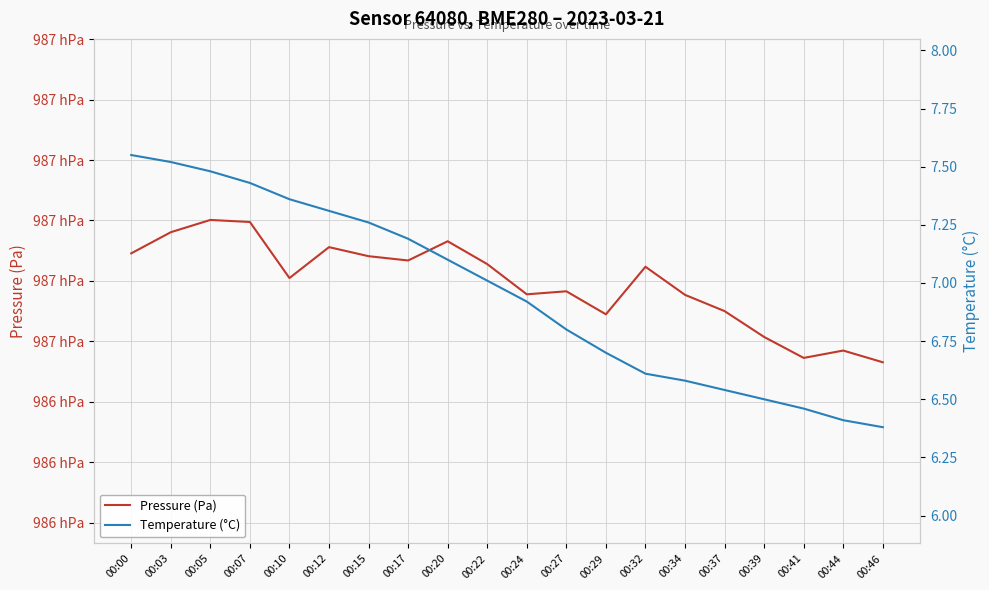

True or false: Temperature (°C) and Pressure (Pa) cross at least once.

False